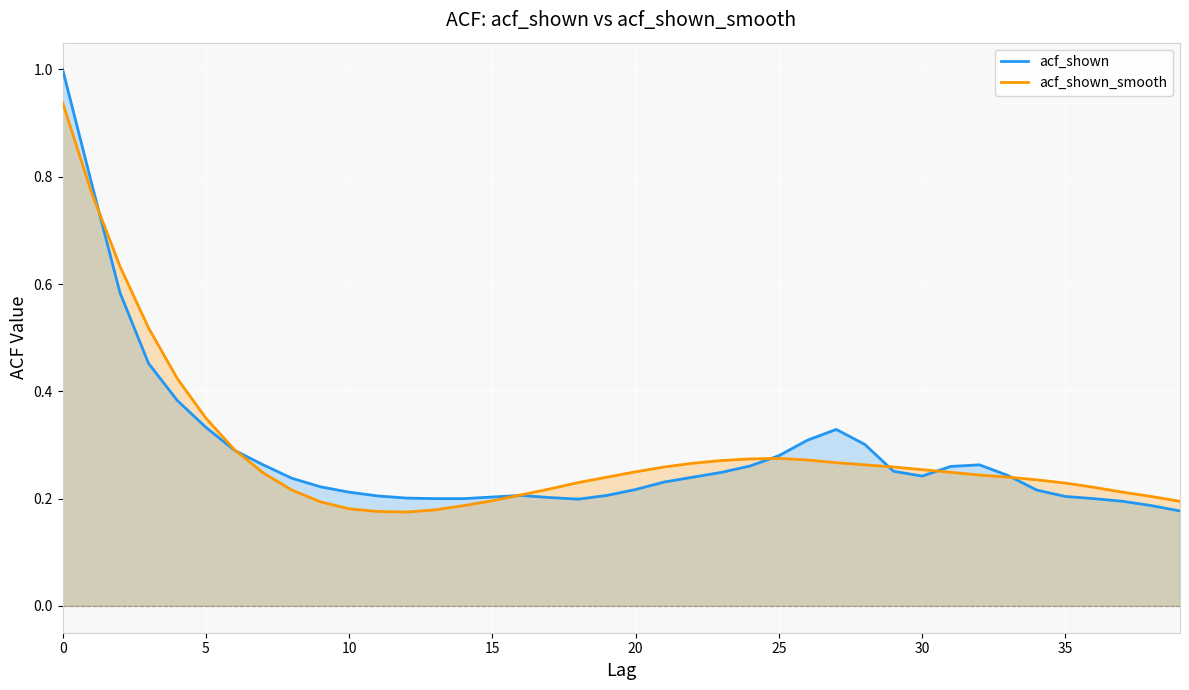

The value of acf_shown at 34 is 0.3. True or false?

False